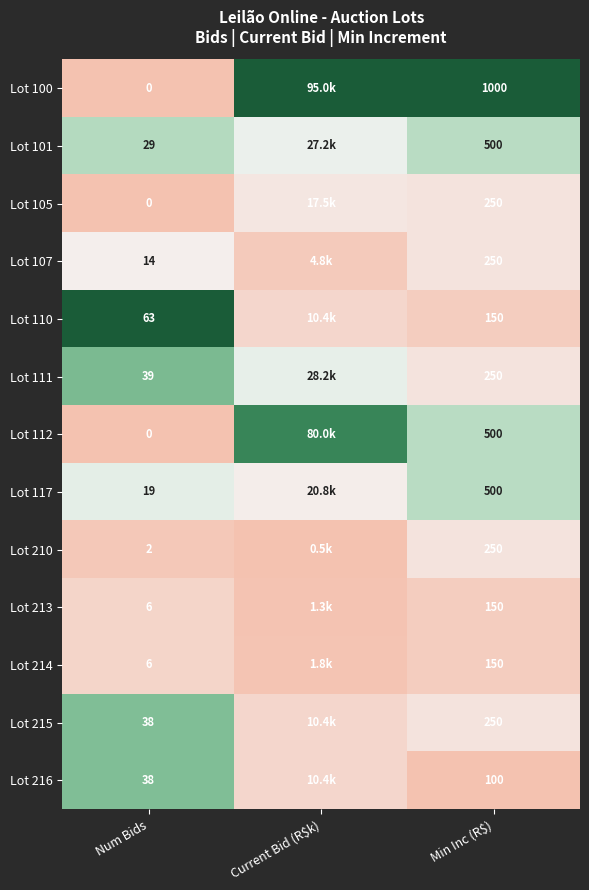

Is the value of Lot 215 at Num Bids greater than the value of Lot 213 at Min Inc (R$)?

No